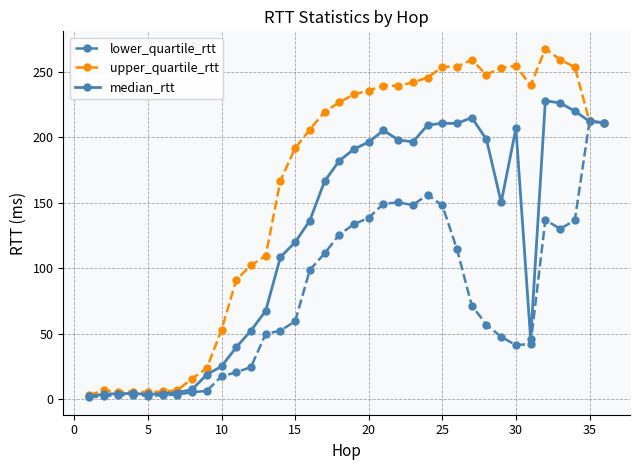

List the series in order of their peak value, highest first.

upper_quartile_rtt, median_rtt, lower_quartile_rtt